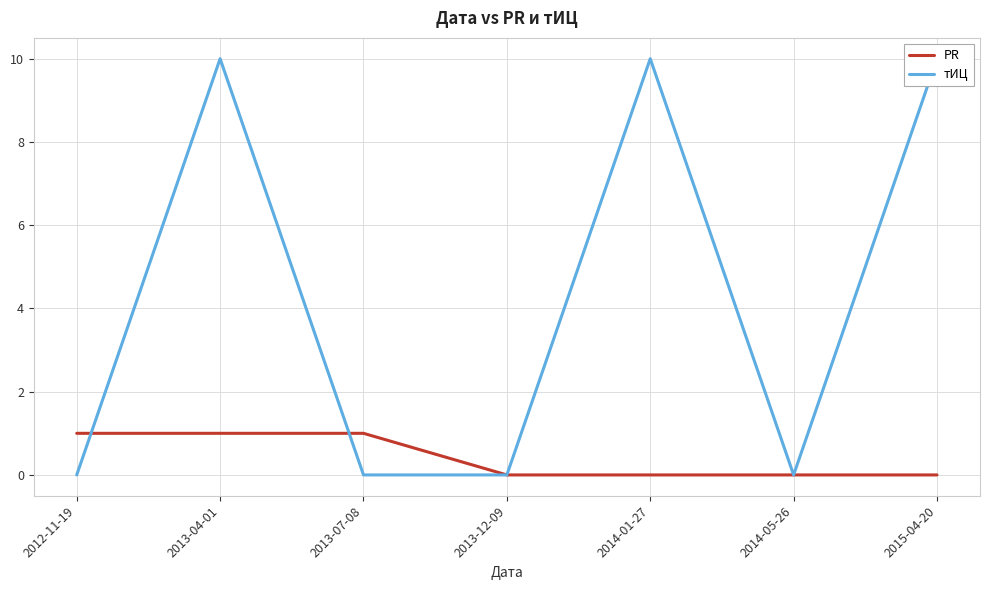

Which has a higher value, 2015-04-20 or 2013-07-08?

2013-07-08